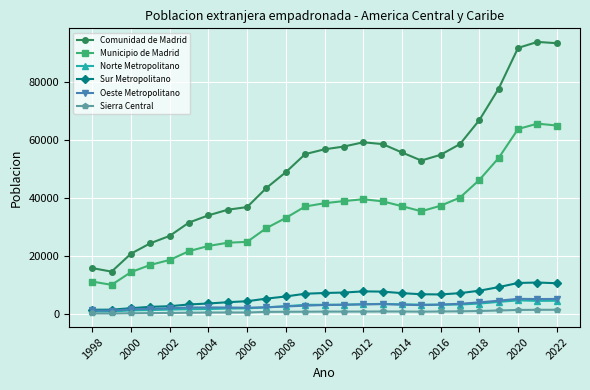

True or false: Municipio de Madrid and Oeste Metropolitano cross at least once.

False